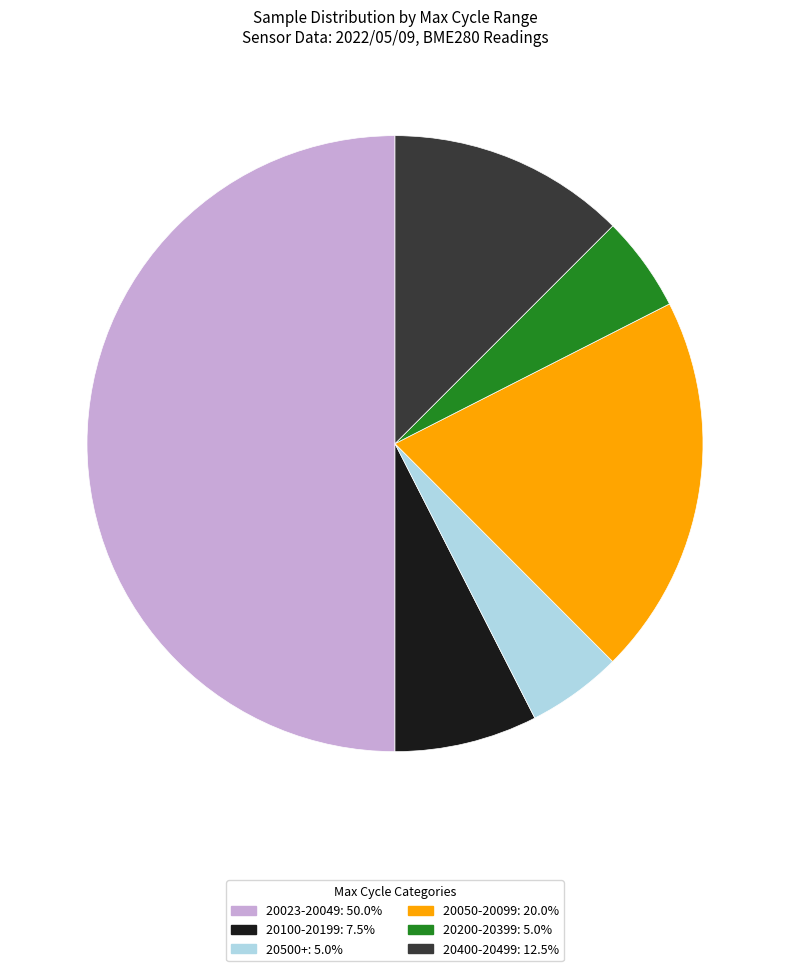

Does 20100-20199: 7.5% account for over 50% of the chart?

No